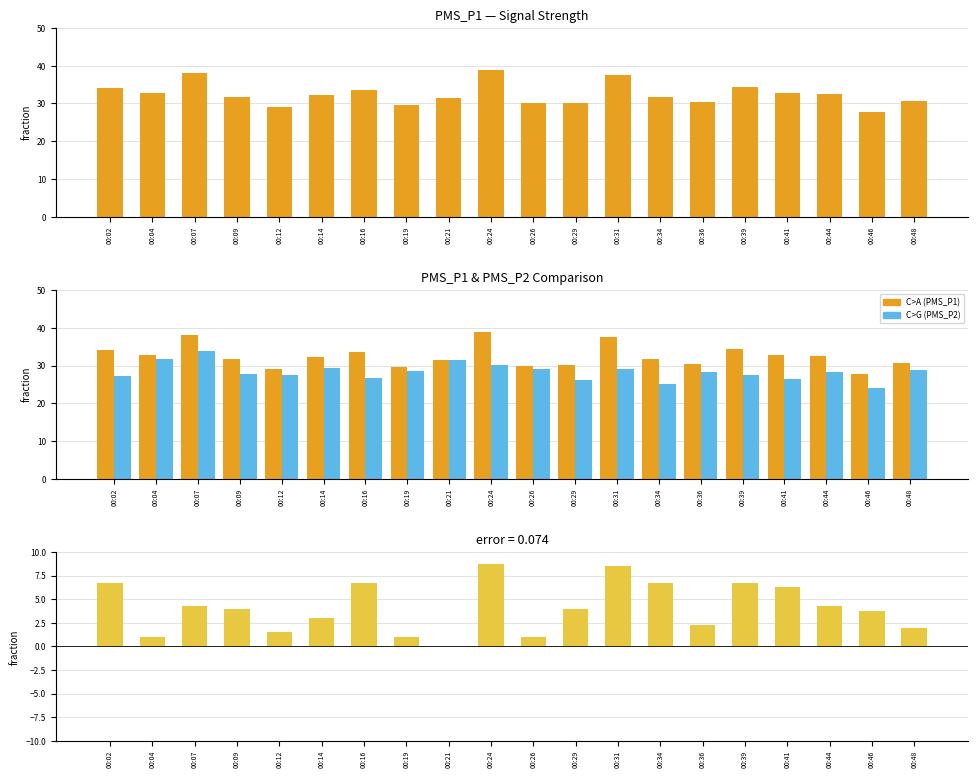

At which label does PMS_P1 first exceed 32?

00:02